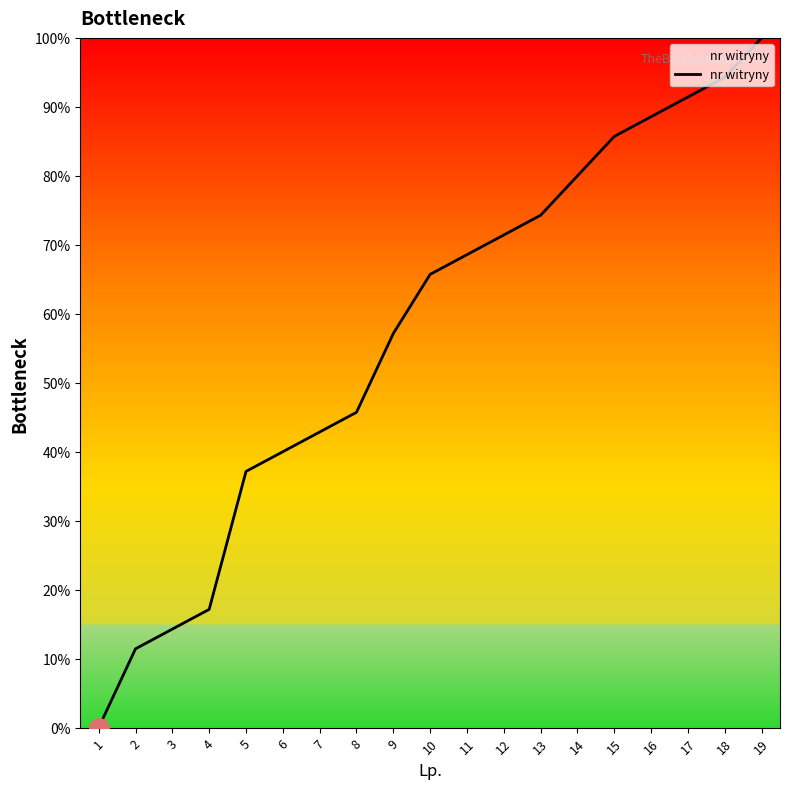

What is the difference between the values at 17 and 18?

2.9